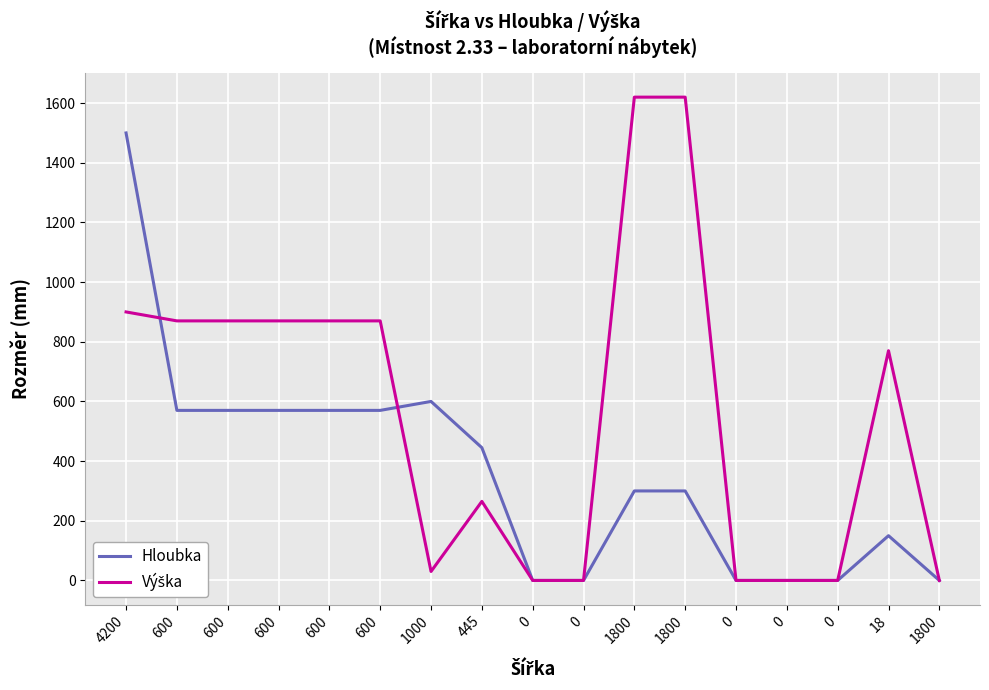

Where does the Hloubka series first go above 300?

4200